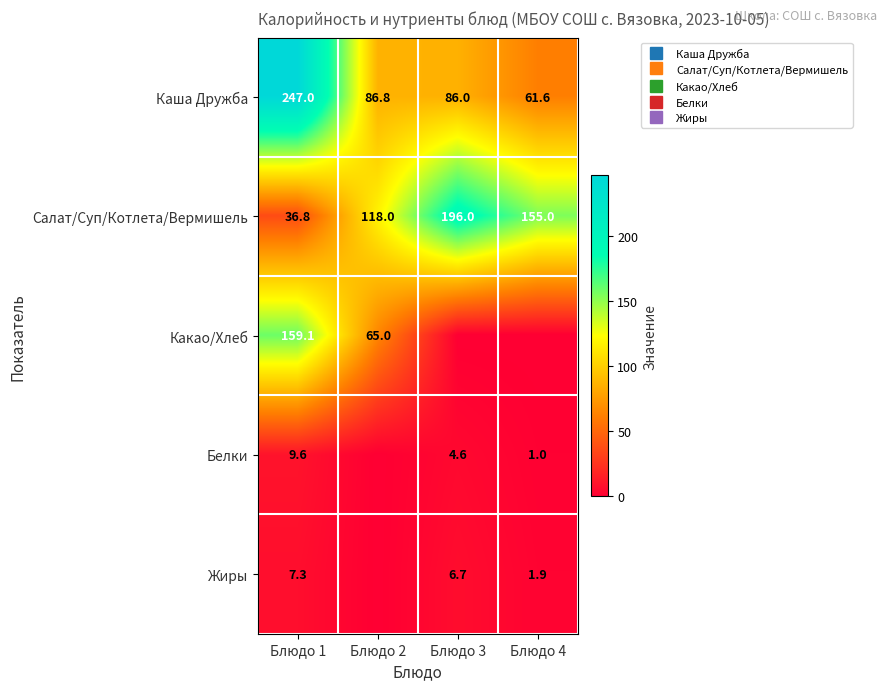

Which series changed the most between Блюдо 1 and Блюдо 3?

Каша Дружба